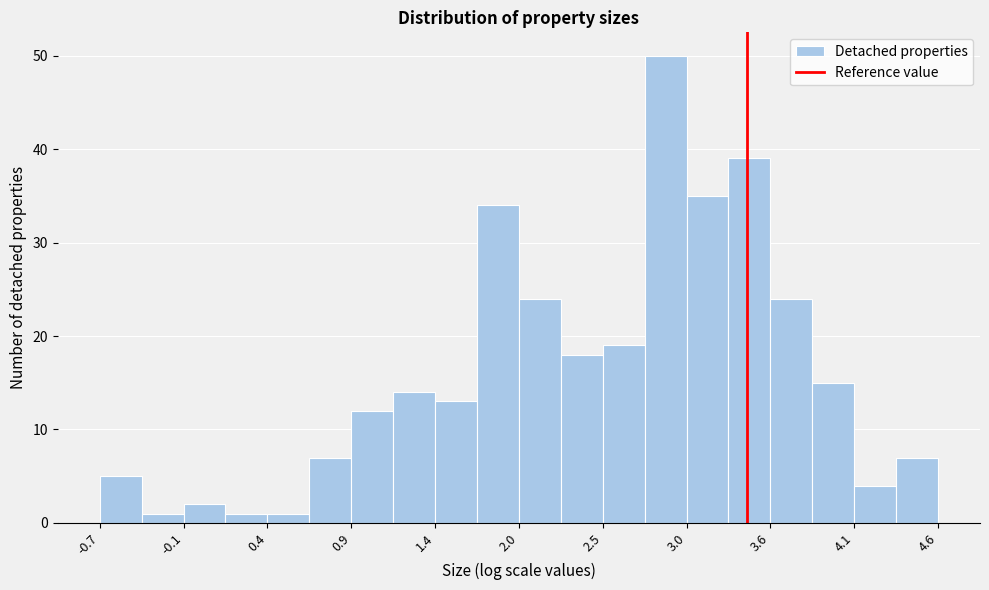

Read against the x-axis, roughly where is the centre of the tallest bar?

2.9